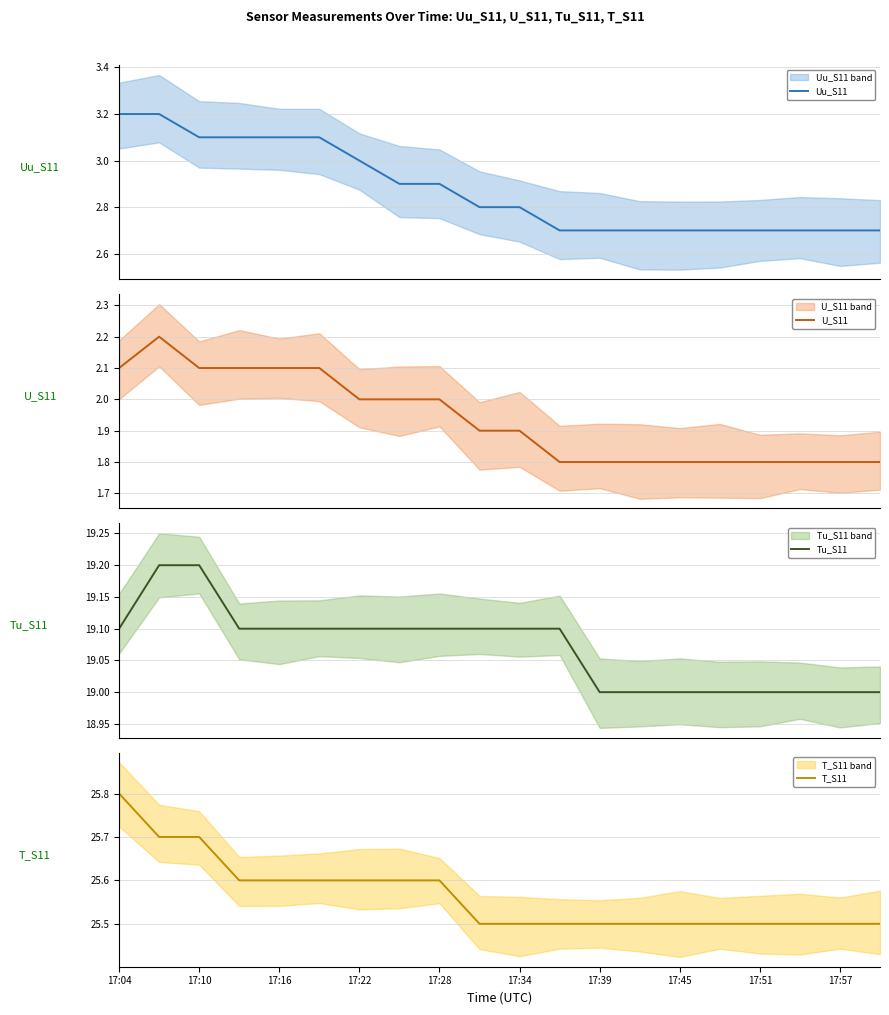

True or false: Tu_S11 and Uu_S11 cross at least once.

False